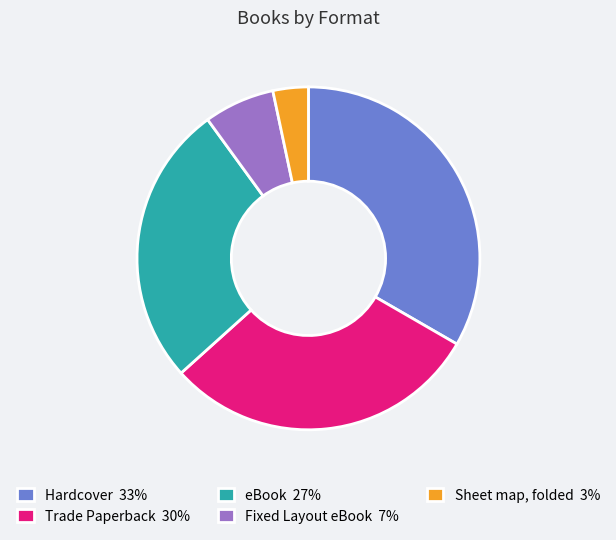

Which has a higher value, Fixed Layout eBook 7% or Trade Paperback 30%?

Trade Paperback 30%